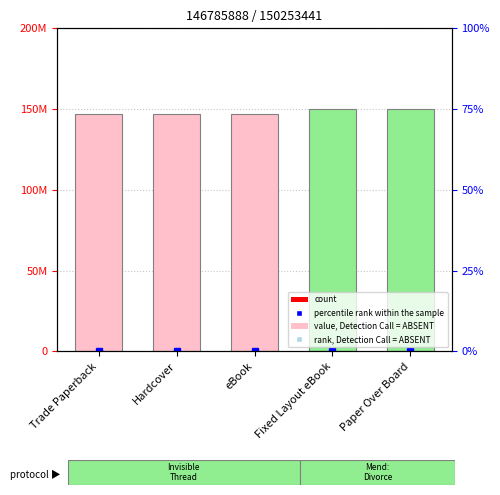

List the labels in order of value, largest first.

Fixed Layout eBook, Paper Over Board, Trade Paperback, Hardcover, eBook